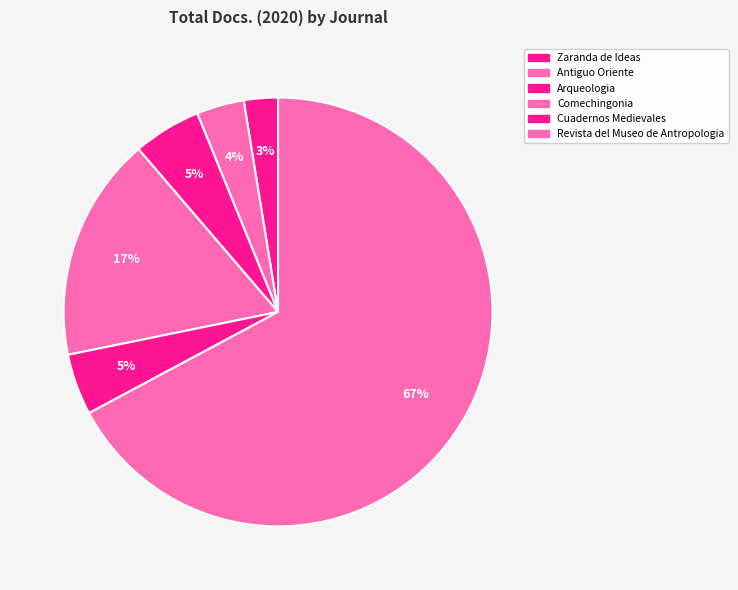

To the nearest percent, what portion does Revista del Museo de Antropologia represent?

67%